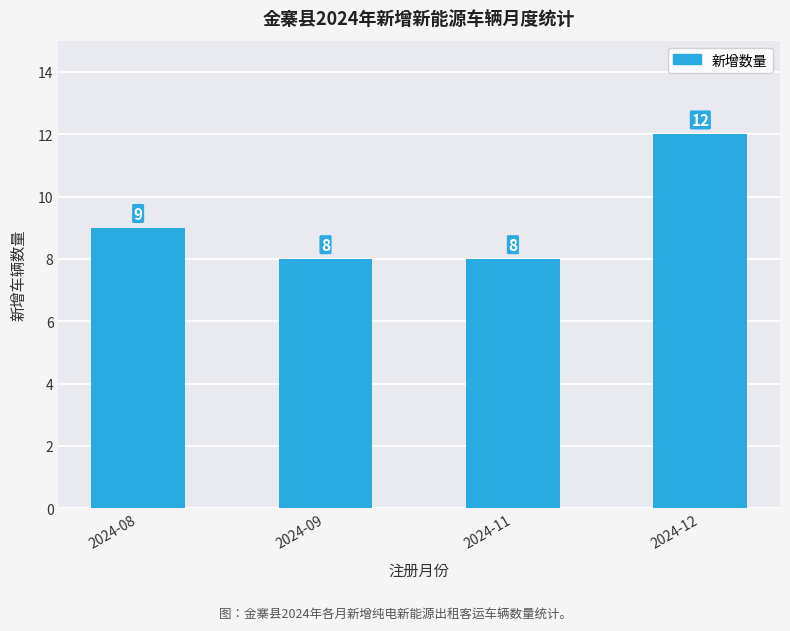

What is the difference between the second highest and minimum values?

1